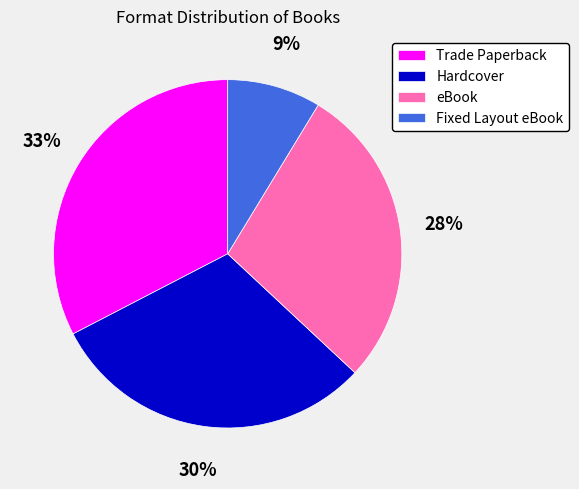

To the nearest percent, what is the combined percentage of eBook and Trade Paperback?

61%